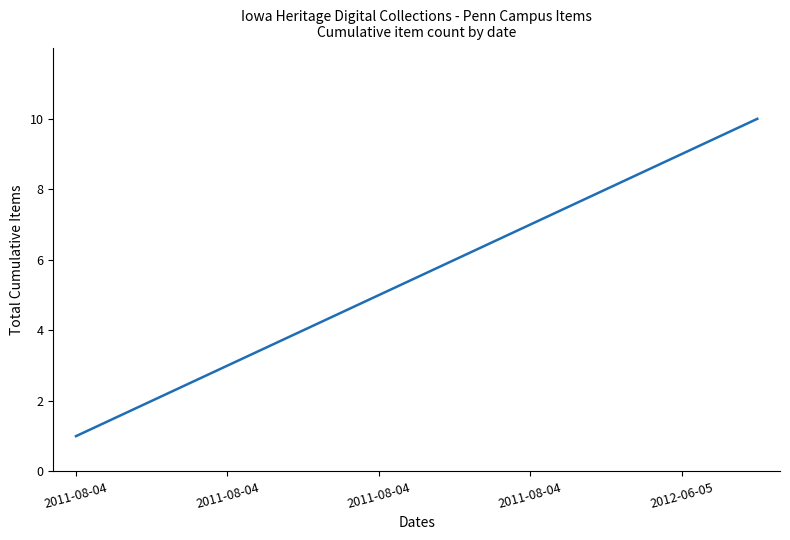

Does the chart have visible grid lines?

No